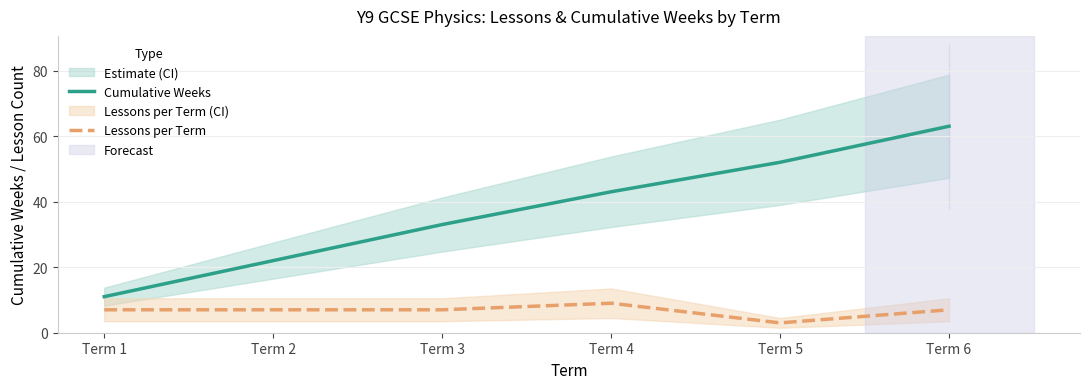

At which label is Lessons per Term closest to 6?

Term 1